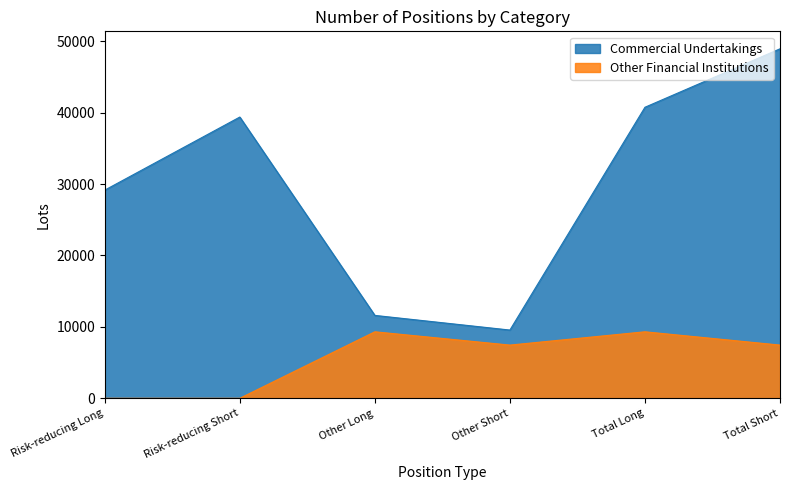

True or false: Other Financial Institutions and Commercial Undertakings cross at least once.

False